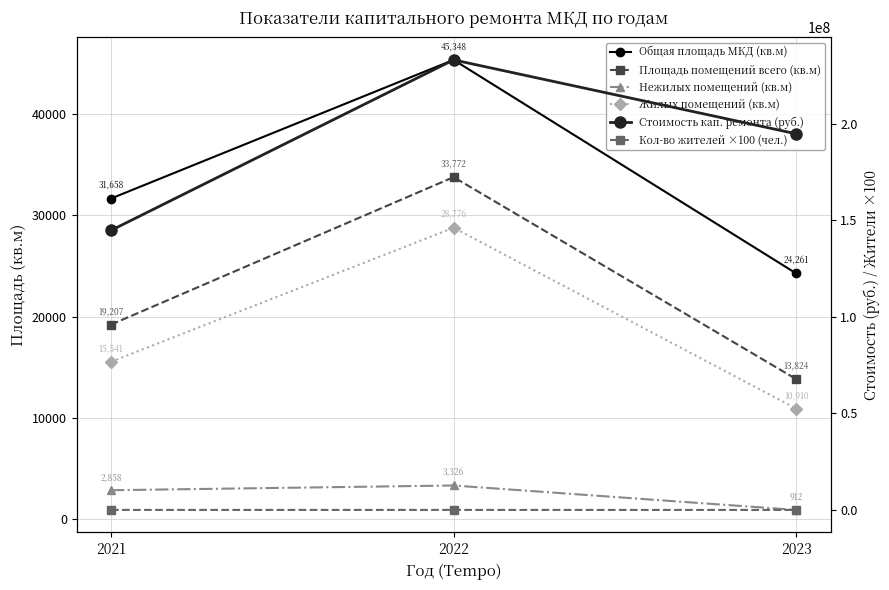

Reading left to right, transcribe all the data shown in this chart.

Общая площадь МКД (кв.м): 2021=31657.7	2022=45347.6	2023=24260.6
Площадь помещений всего (кв.м): 2021=19207.1	2022=33772.2	2023=13824.3
Нежилых помещений (кв.м): 2021=2857.9	2022=3325.9	2023=912.0
Жилых помещений (кв.м): 2021=15541.3	2022=28776.0	2023=10909.8
Стоимость кап. ремонта (руб.): 2021=144832949.2	2022=233168543.4	2023=194873904.8
Кол-во жителей ×100 (чел.): 2021=53200.0	2022=60800.0	2023=43100.0